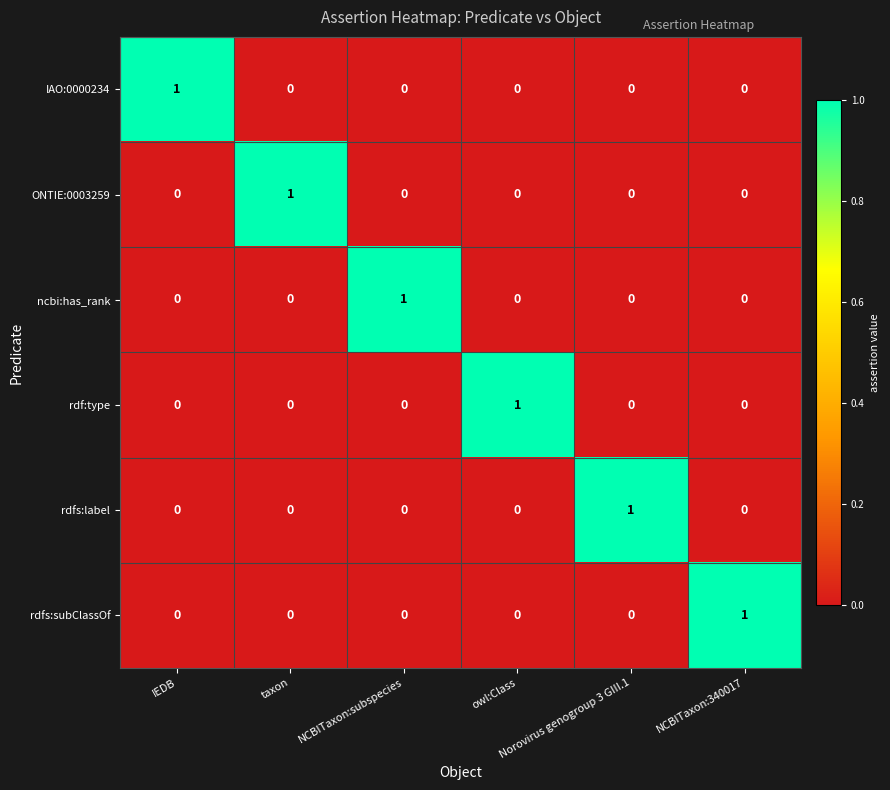

How many ONTIE:0003259 values are between 0 and 1?

6